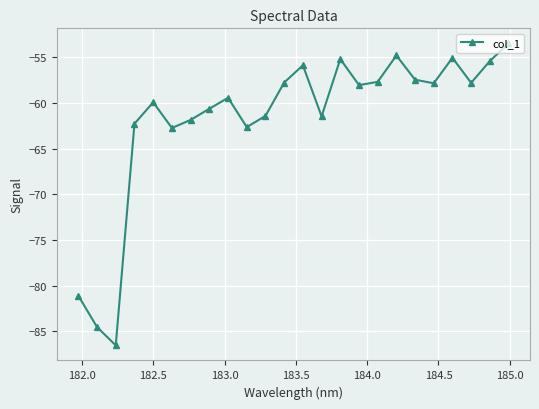

What is the smallest value displayed?

-86.5